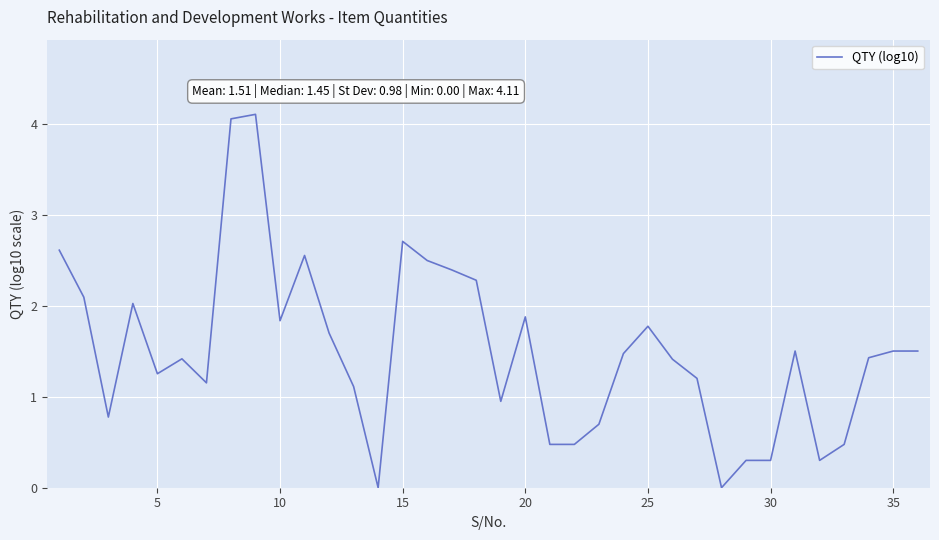

What is the difference between the maximum and minimum values?

4.1